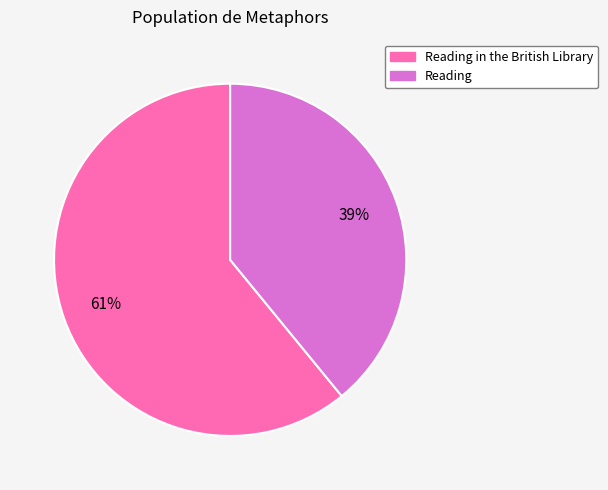

Does any single category account for the majority?

Yes